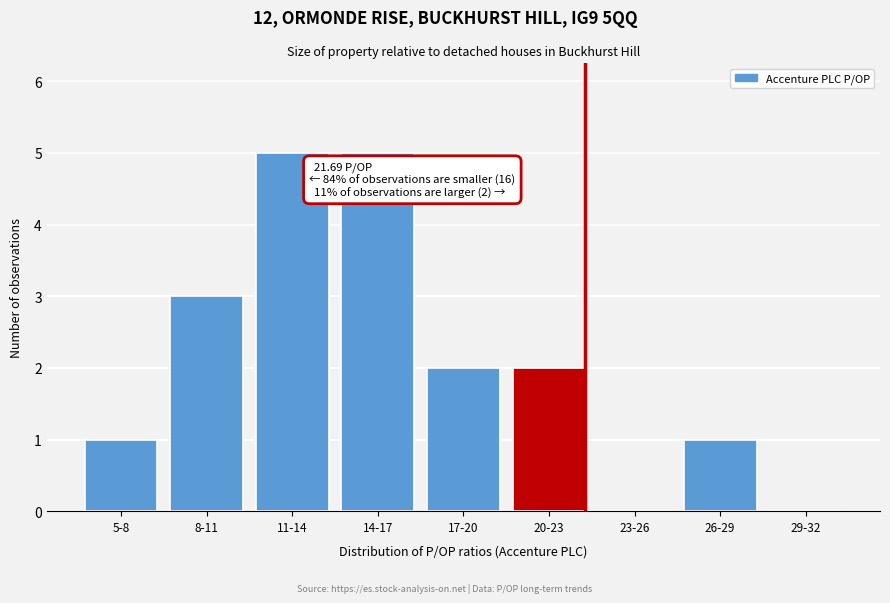

Reading left to right, list all the values displayed in this chart.

5-8=1	8-11=3	11-14=5	14-17=5	17-20=2	20-23=2	23-26=0	26-29=1	29-32=0